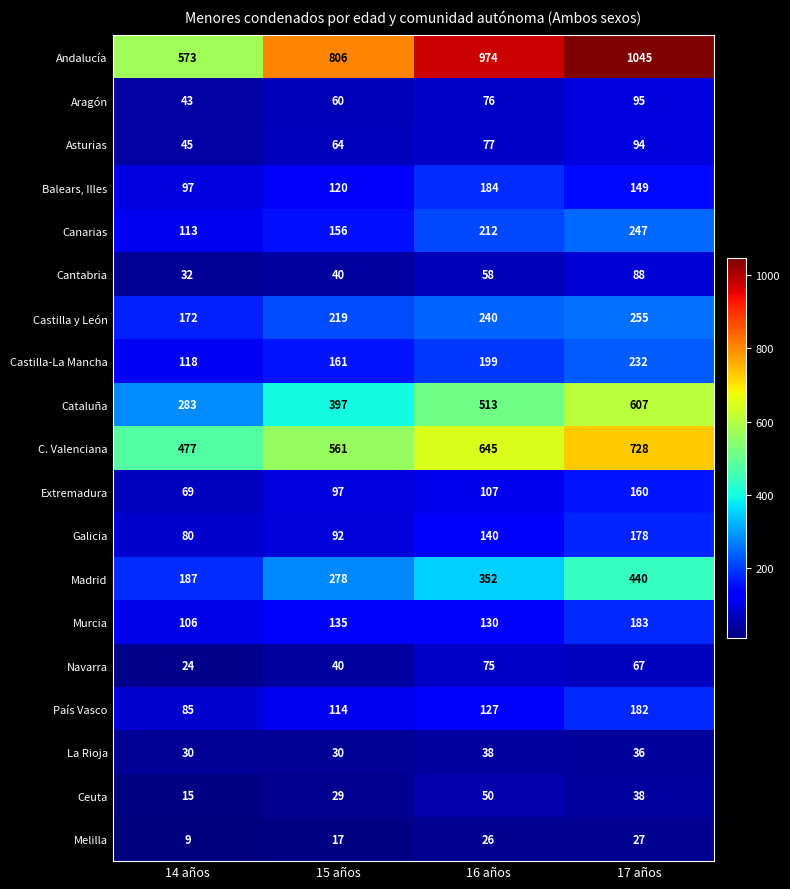

What is the sum of all Canarias values?

728